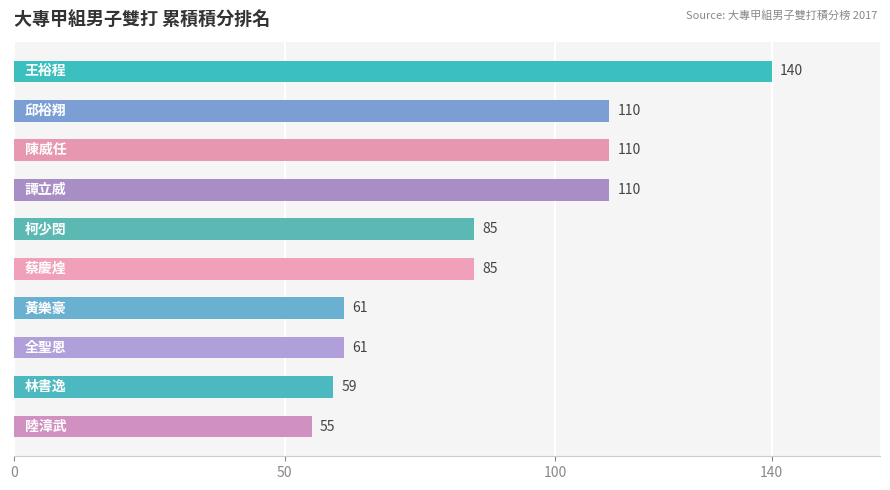

What is the greatest value displayed?

140